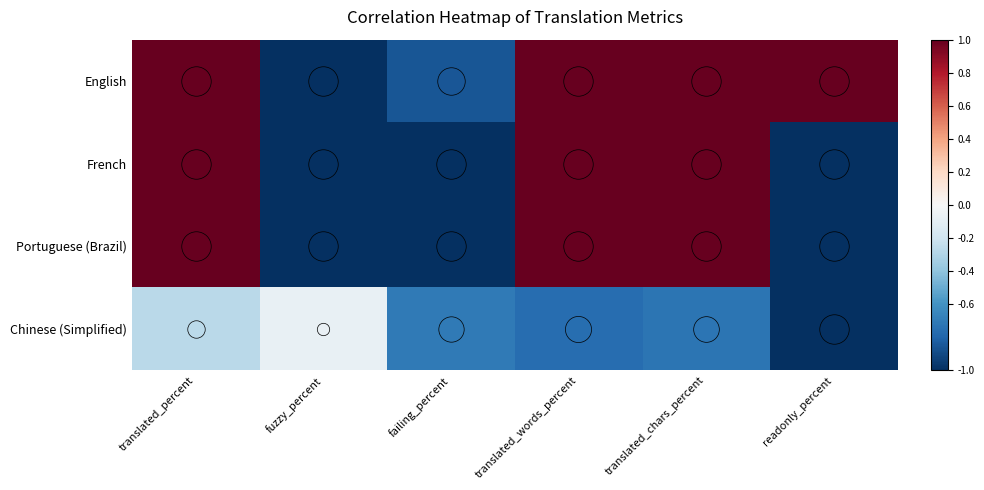

Between translated_words_percent and fuzzy_percent, which is larger?

translated_words_percent